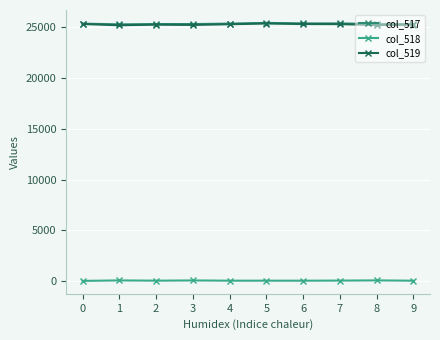

What is the total value across all series at 6?

50666